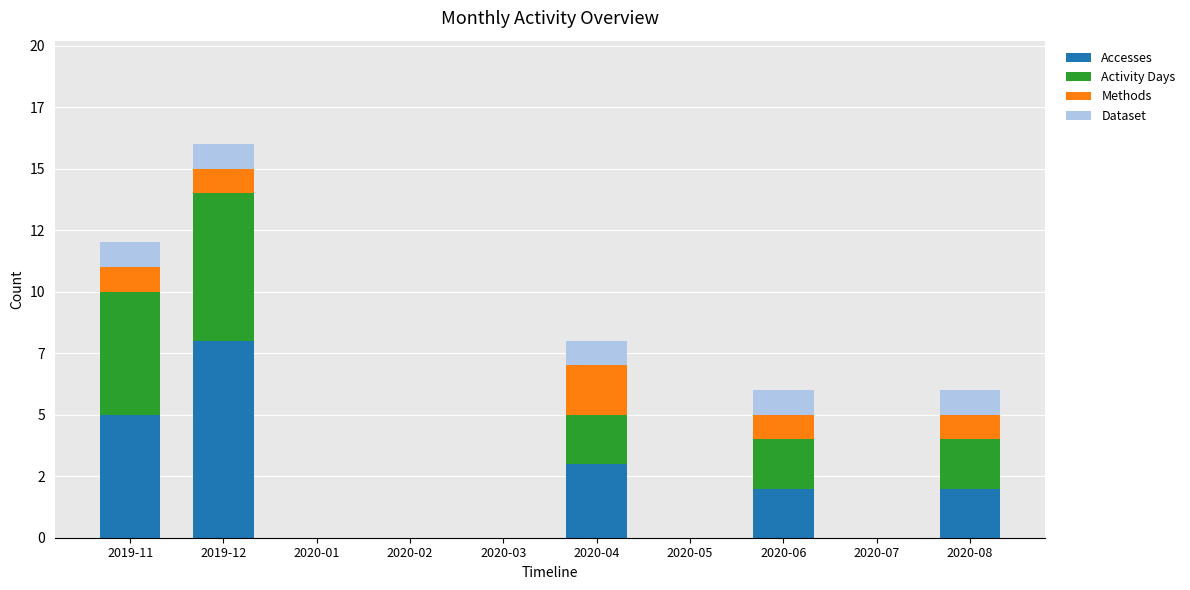

What is the average value of the Activity Days series?

2